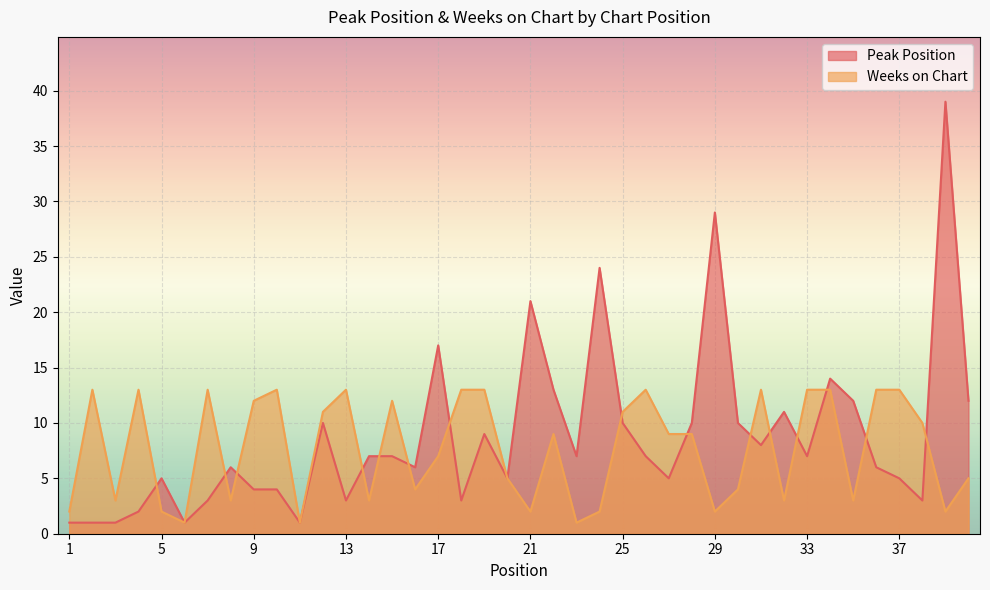

Reading left to right, list all the values displayed in this chart.

Peak Position: 1=1	2=1	3=1	4=2	5=5	6=1	7=3	8=6	9=4	10=4	11=1	12=10	13=3	14=7	15=7	16=6	17=17	18=3	19=9	20=5	21=21	22=13	23=7	24=24	25=10	26=7	27=5	28=10	29=29	30=10	31=8	32=11	33=7	34=14	35=12	36=6	37=5	38=3	39=39	40=12
Weeks on Chart: 1=2	2=13	3=3	4=13	5=2	6=1	7=13	8=3	9=12	10=13	11=1	12=11	13=13	14=3	15=12	16=4	17=7	18=13	19=13	20=5	21=2	22=9	23=1	24=2	25=11	26=13	27=9	28=9	29=2	30=4	31=13	32=3	33=13	34=13	35=3	36=13	37=13	38=10	39=2	40=5